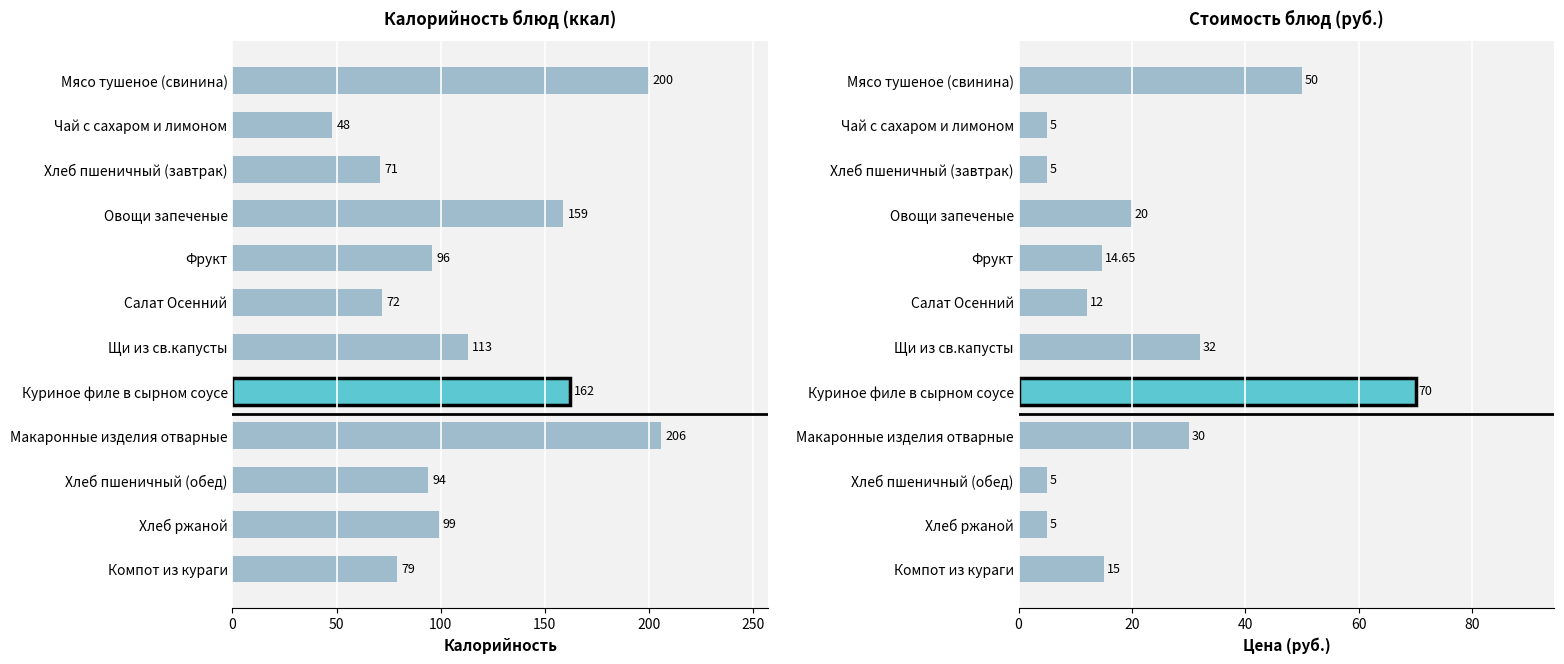

How many data points in Цена are above 15?

5